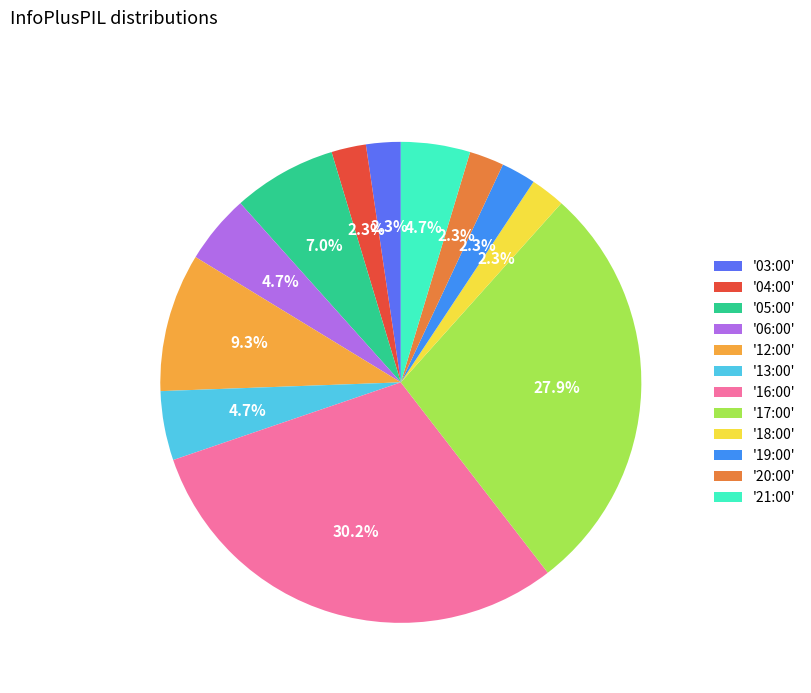

Combined, do '12:00' and '13:00' account for over 50%?

No